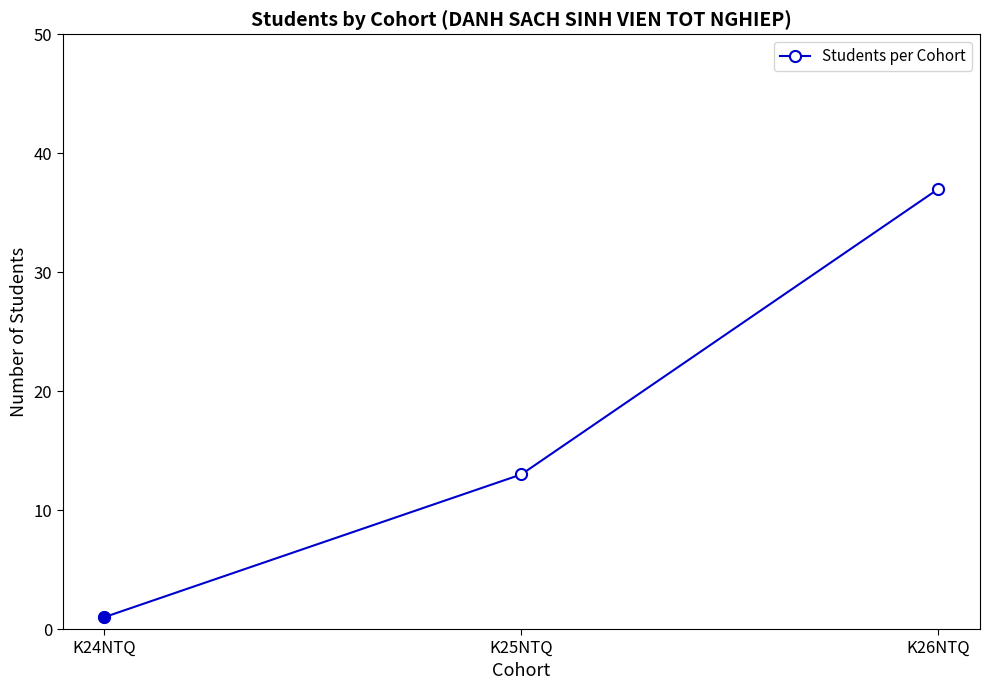

Count the values in the range 1 to 37.

3